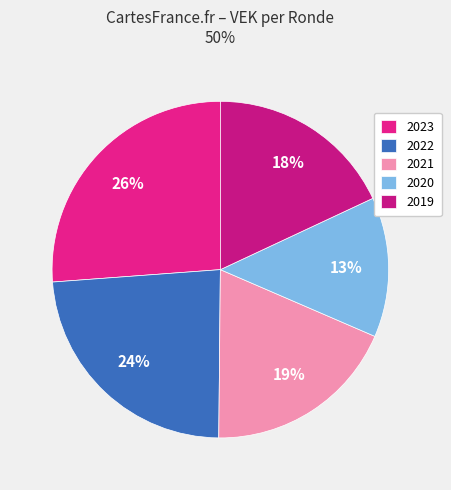

Which slice is the smallest?

2020